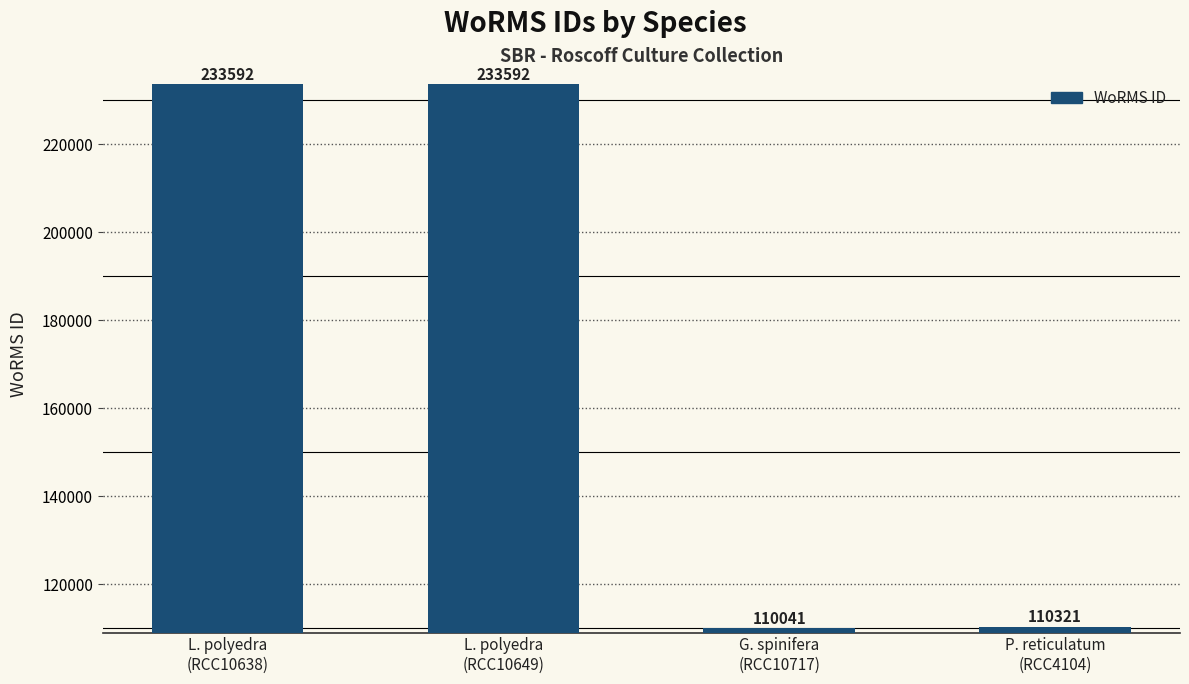

Reading left to right, transcribe all the data shown in this chart.

233592	233592	110041	110321